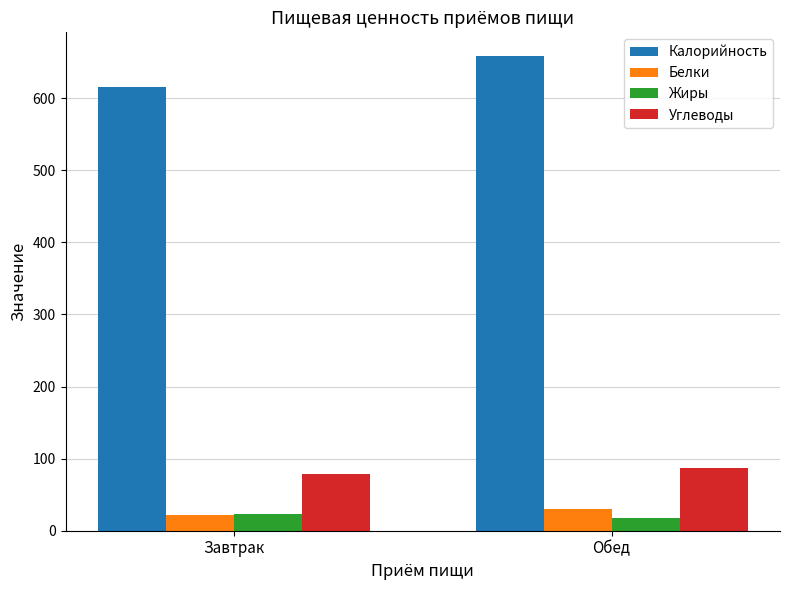

What are all the series names shown in the legend?

Калорийность, Белки, Жиры, Углеводы